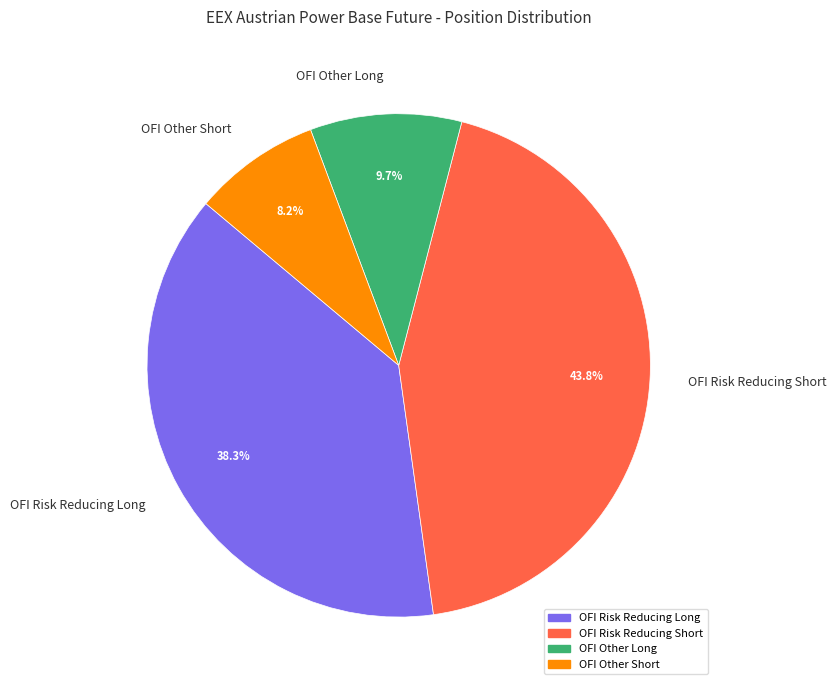

Rank the categories by value from lowest to highest.

OFI Other Short, OFI Other Long, OFI Risk Reducing Long, OFI Risk Reducing Short